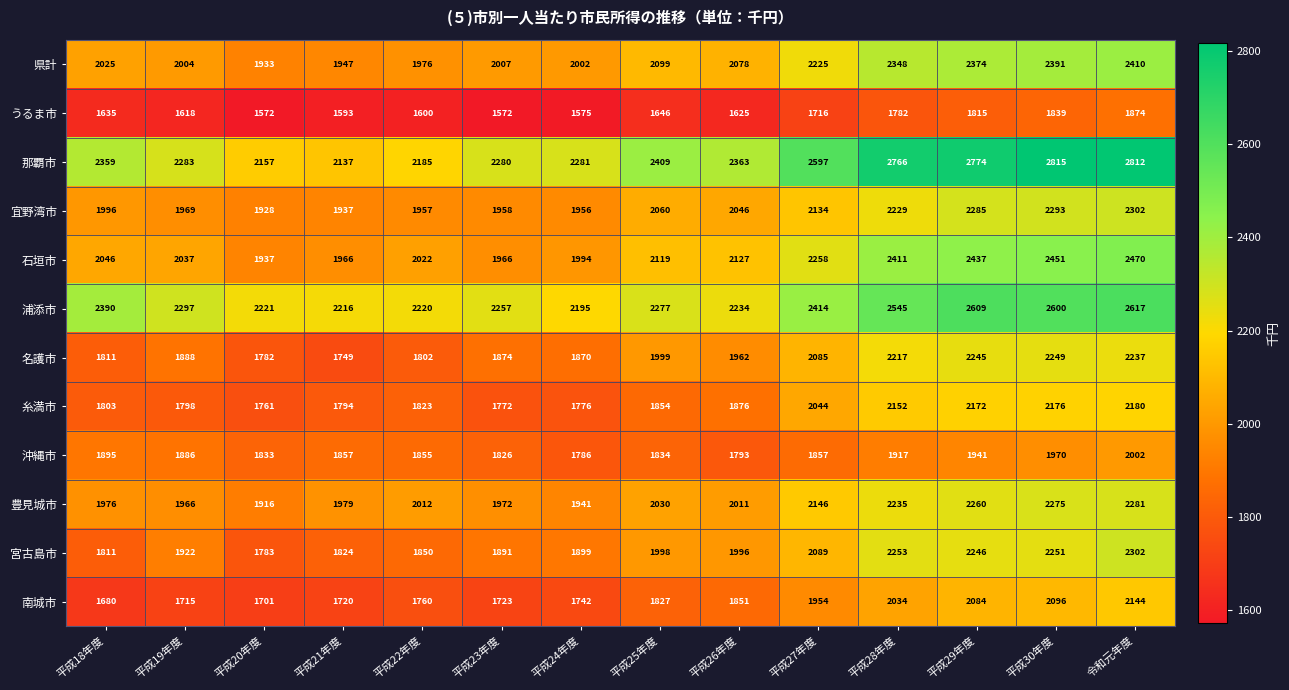

At how many categories does at least one series exceed 1811?

14